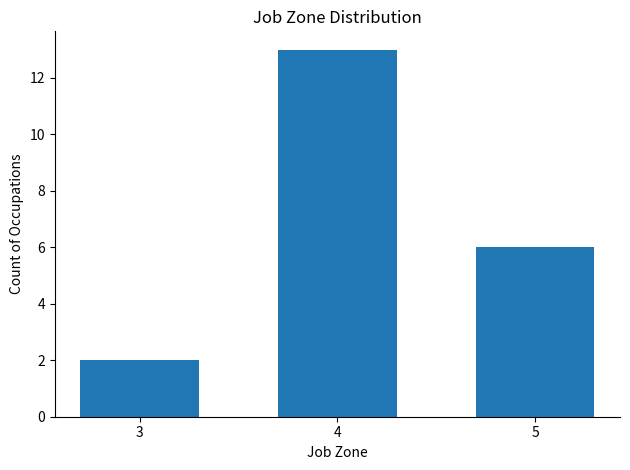

Reading right to left, transcribe all the data shown in this chart.

6	13	2